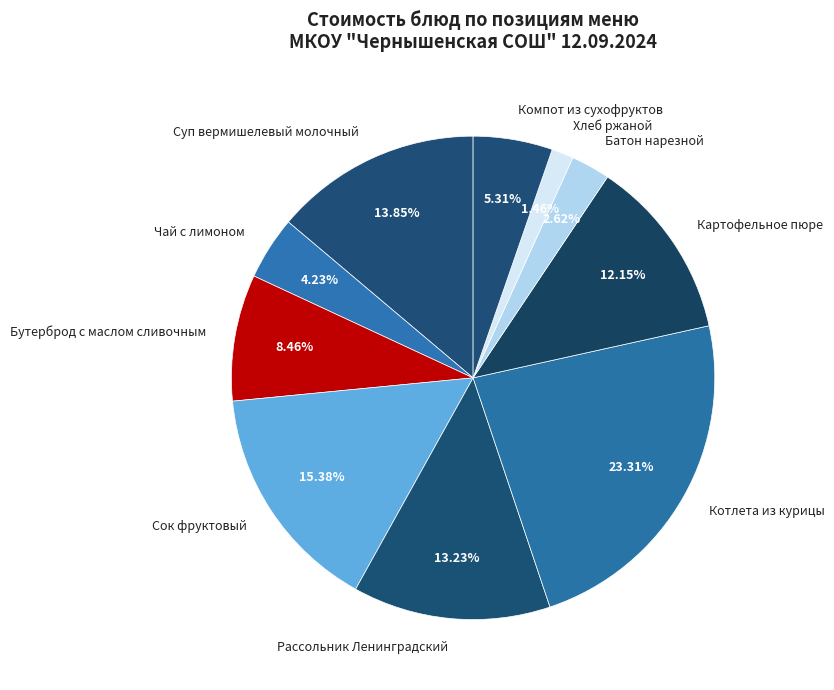

Is Сок фруктовый the majority of the pie?

No